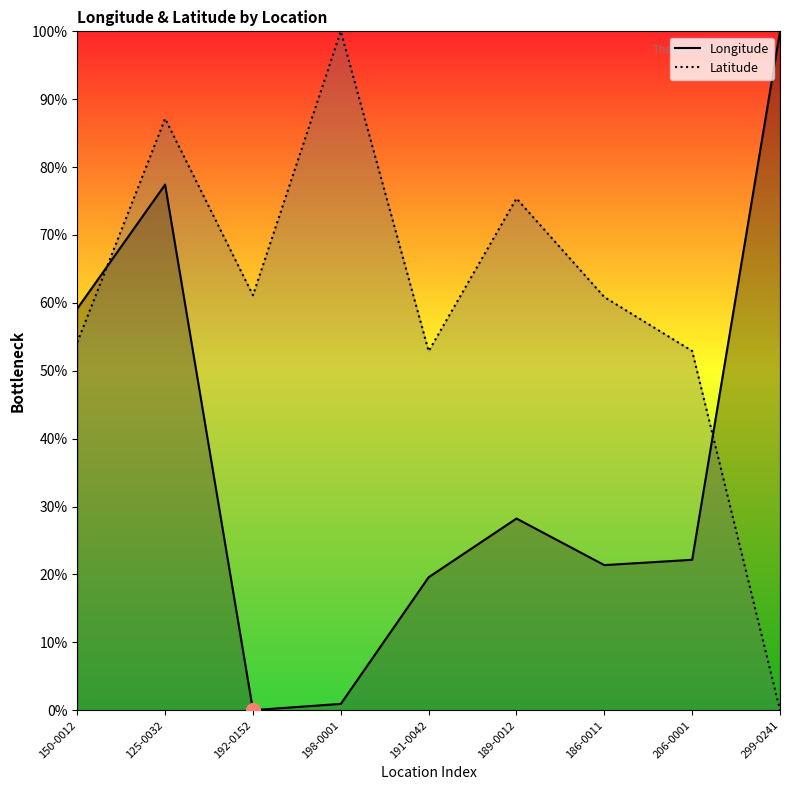

Is the value of Latitude at 189-0012 greater than the value of Longitude at 125-0032?

No